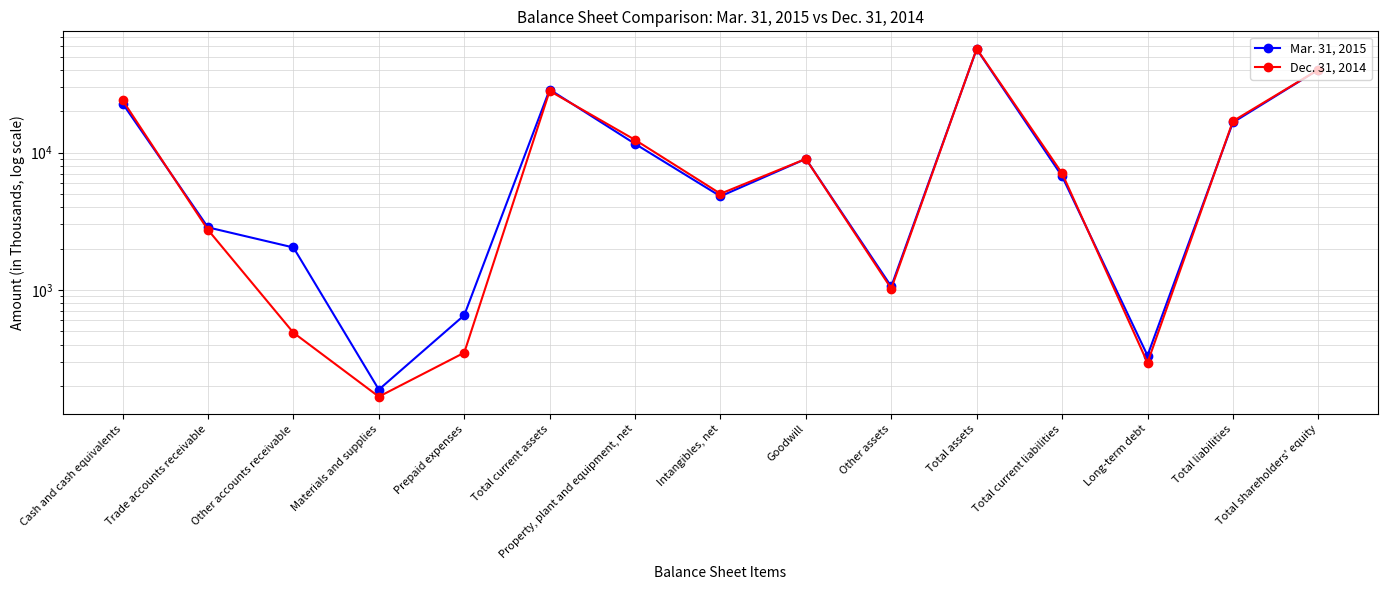

The Mar. 31, 2015 series shows 2038 at Other accounts receivable. True or false?

True